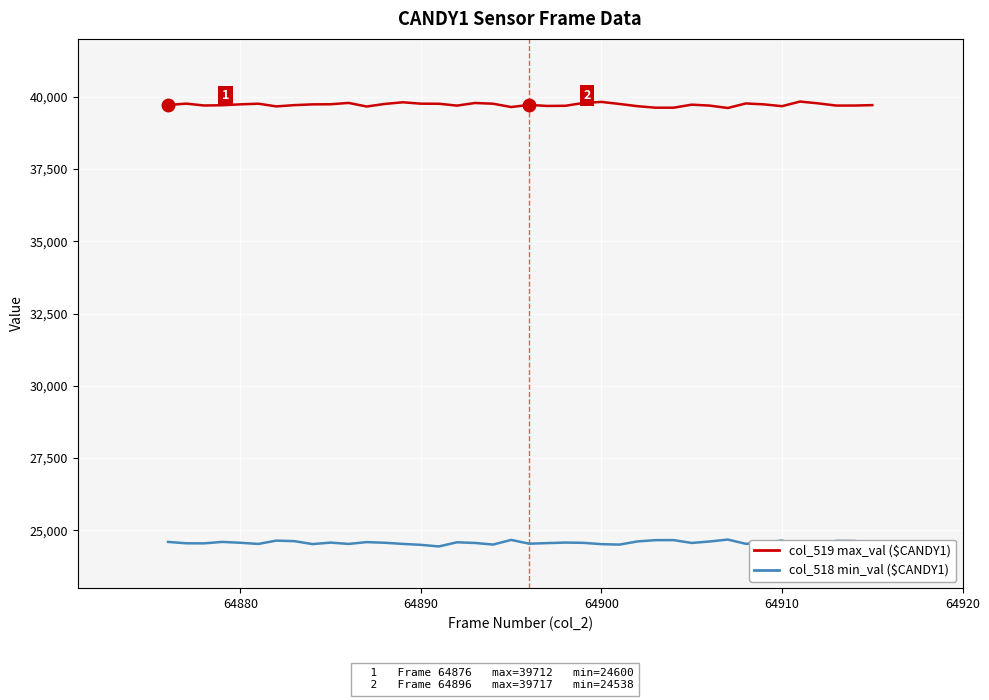

At how many categories does at least one series exceed 38100?

40